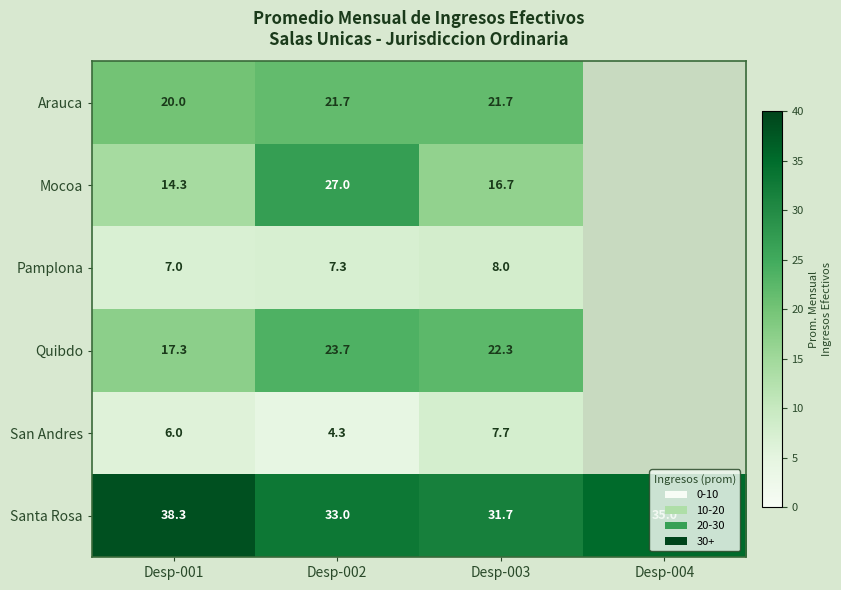

What is the difference between the Quibdo values at Desp-001 and Desp-002?

6.4